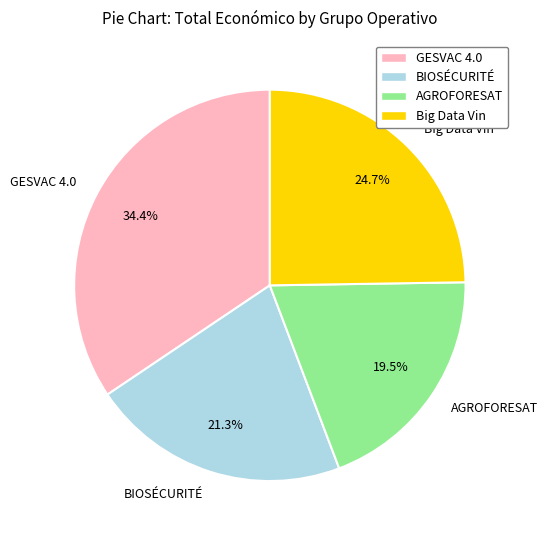

Which category has the smallest portion of the pie?

AGROFORESAT